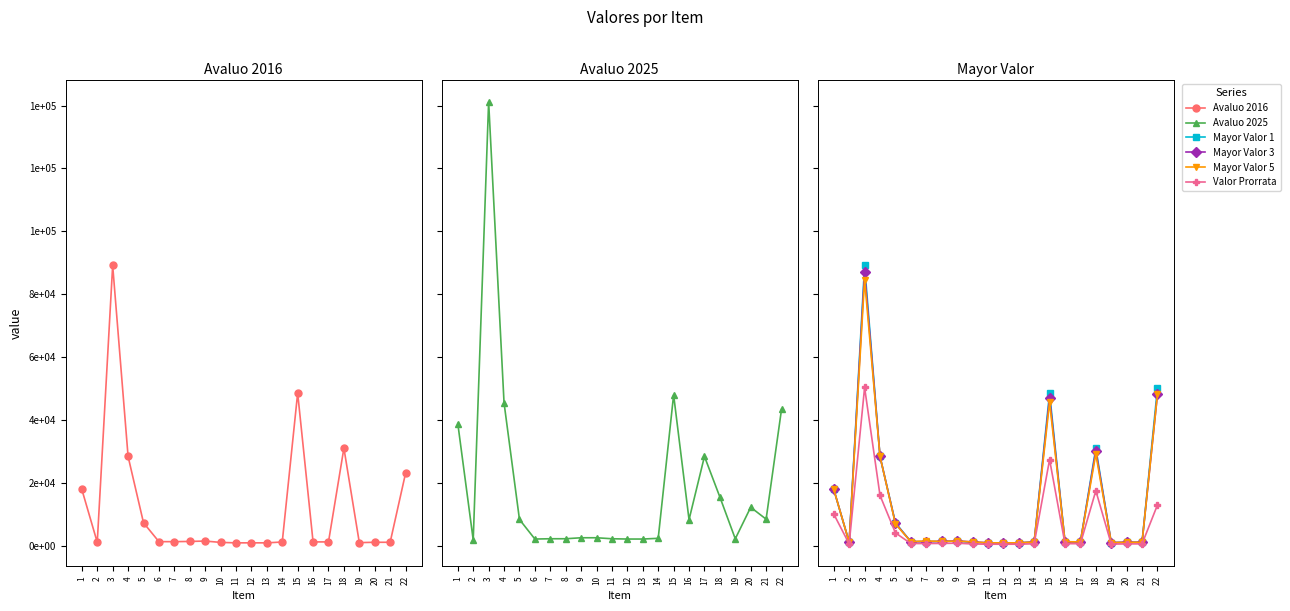

At which label does Avaluo 2025 reach its peak?

3